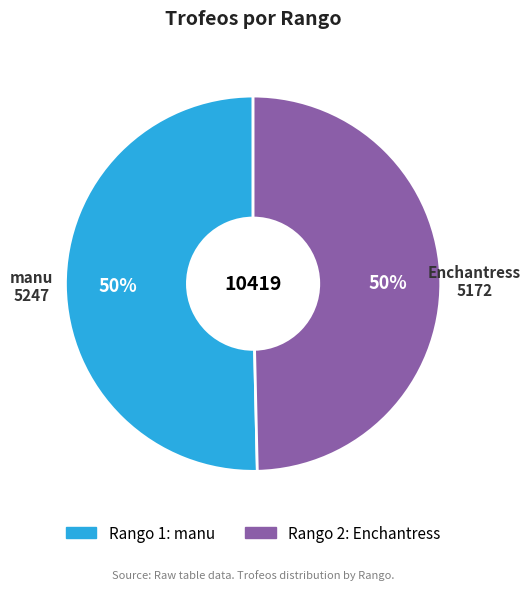

To the nearest percent, what is the average slice percentage?

50%